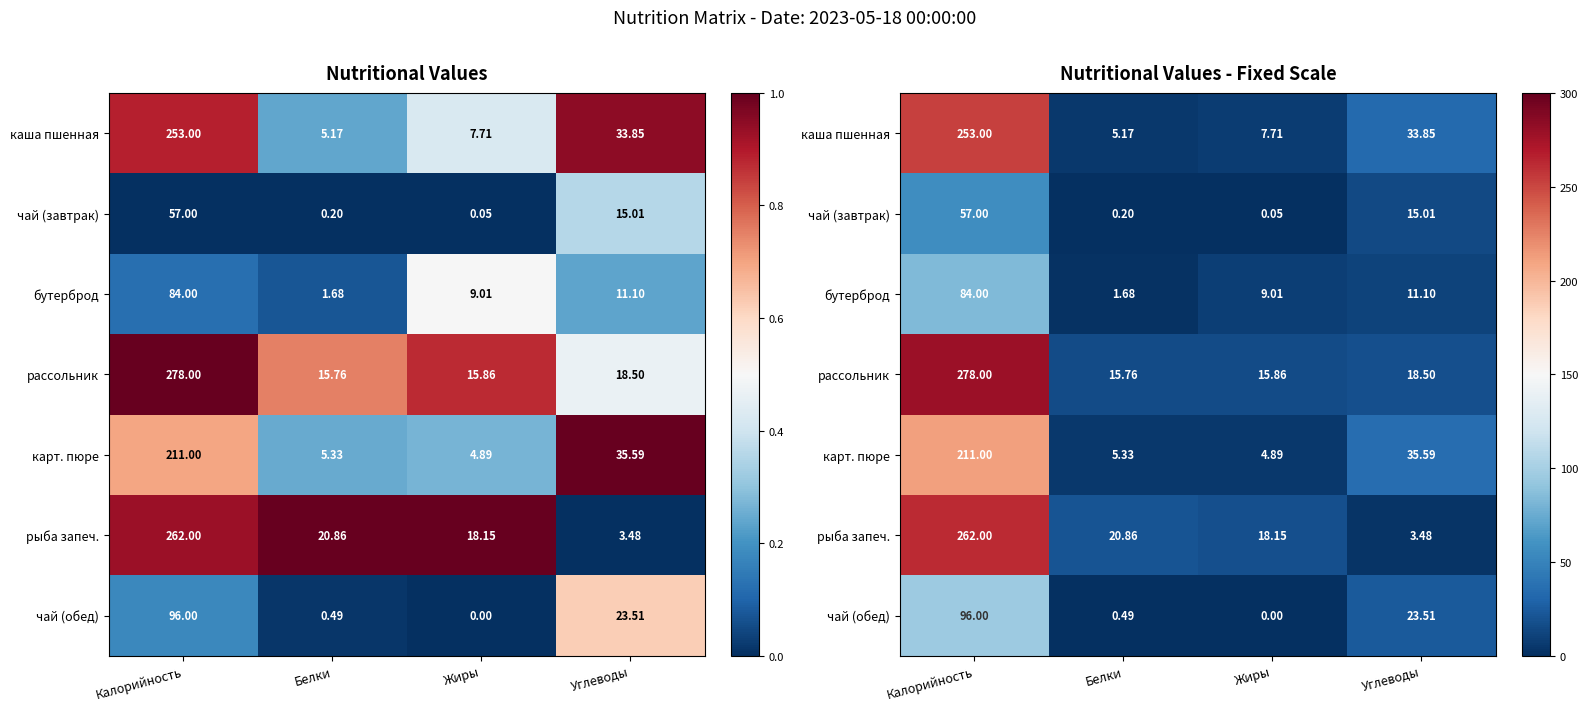

Rank the categories by чай (обед) value from lowest to highest.

Жиры, Белки, Углеводы, Калорийность